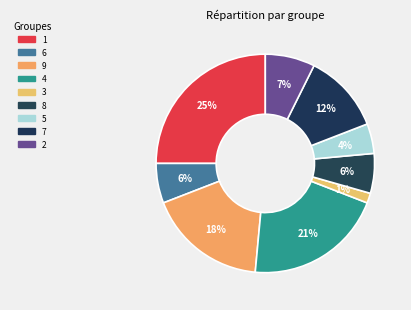

To the nearest percent, what is the difference between the largest and smallest slice percentages?

24%